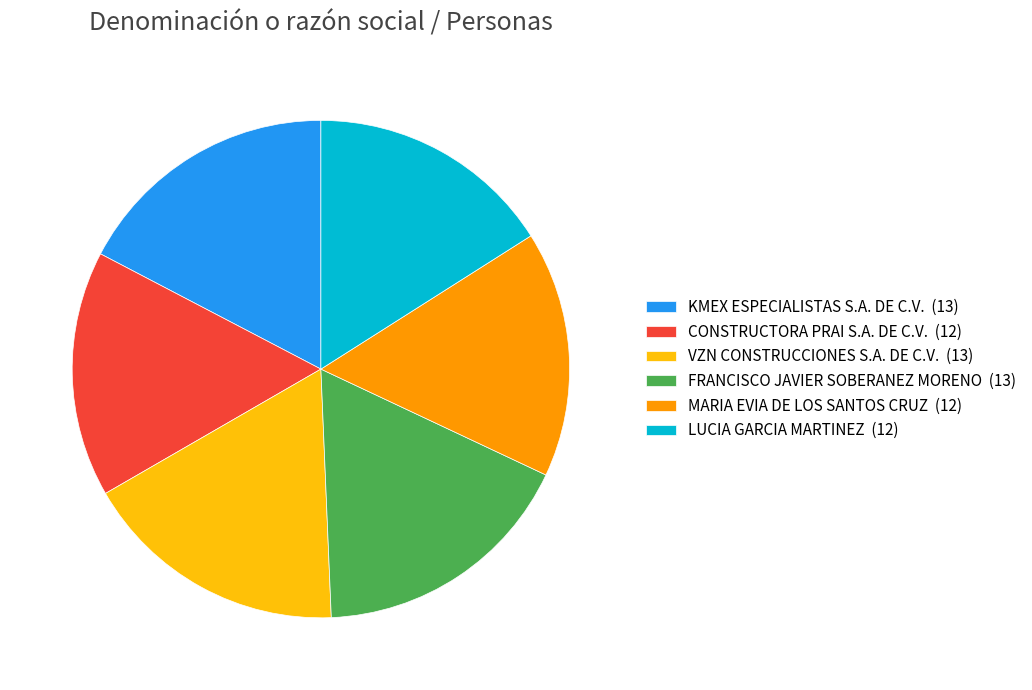

Count the number of slices in the pie.

6